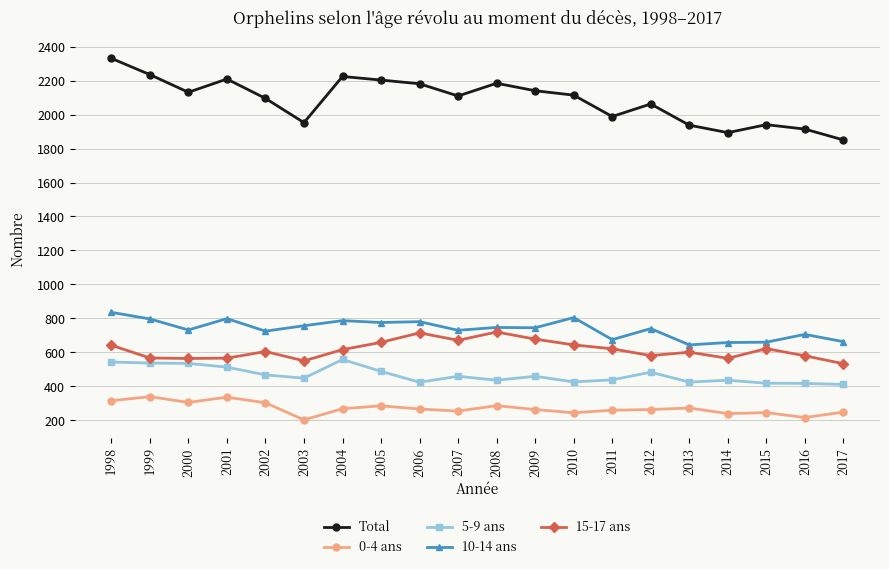

List the series in order of their peak value, lowest first.

0-4 ans, 5-9 ans, 15-17 ans, 10-14 ans, Total